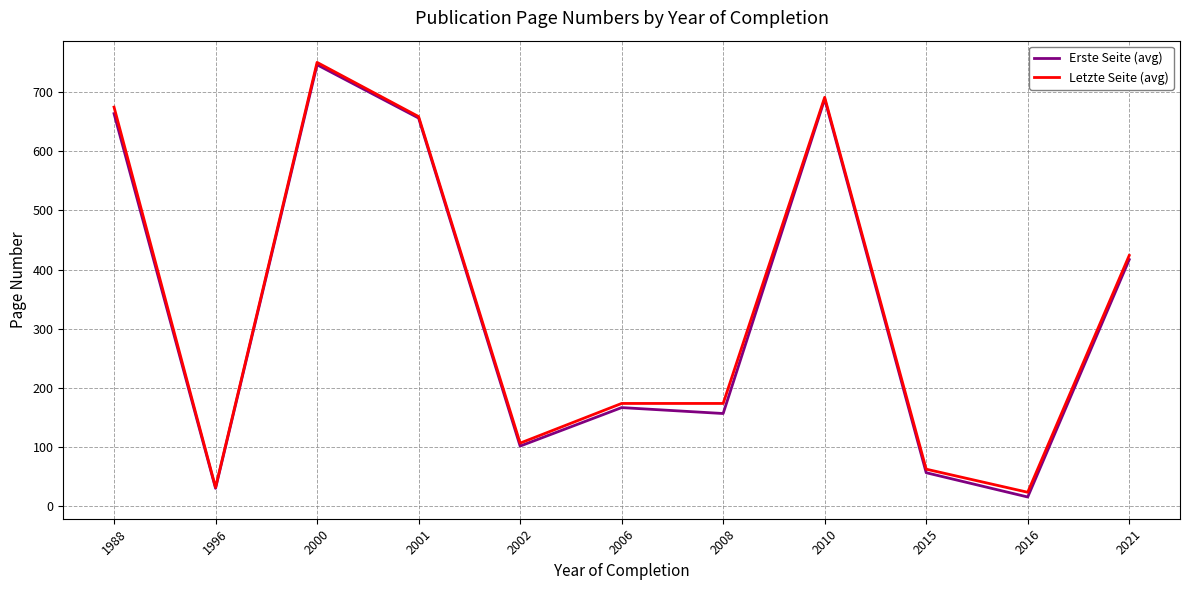

List the labels in order of Erste Seite (avg) value, smallest first.

2016, 1996, 2015, 2002, 2008, 2006, 2021, 2001, 1988, 2010, 2000